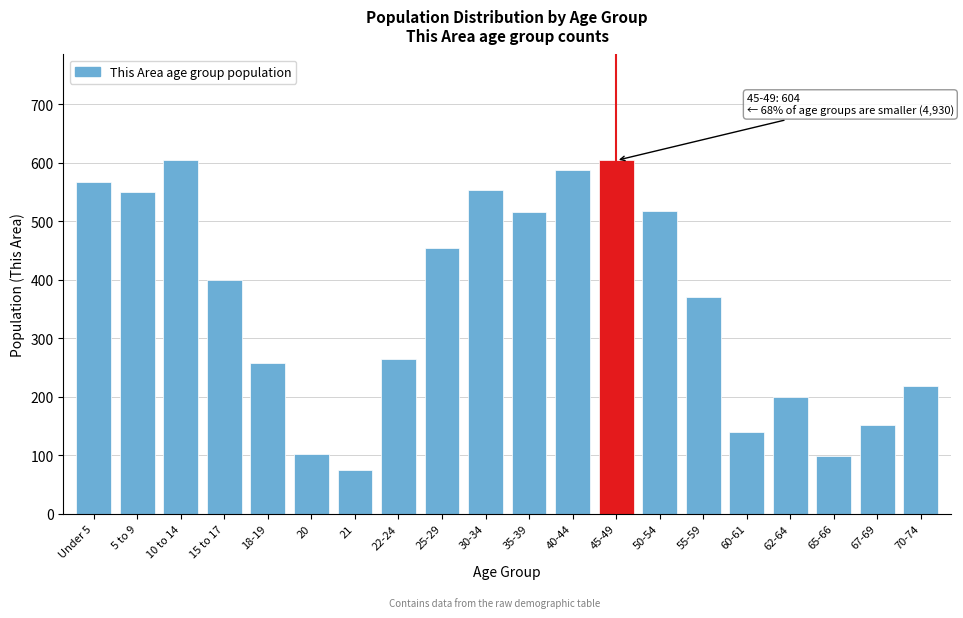

What value does the data have at 15 to 17?

399